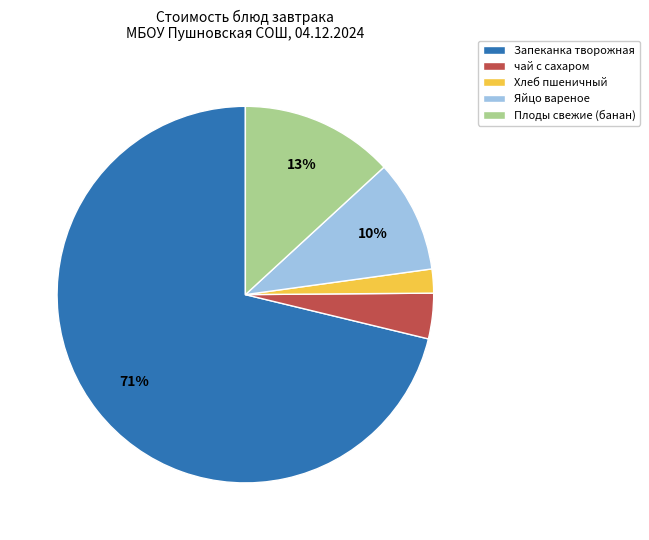

Is the sum of Плоды свежие (банан) and Яйцо вареное greater than half?

No